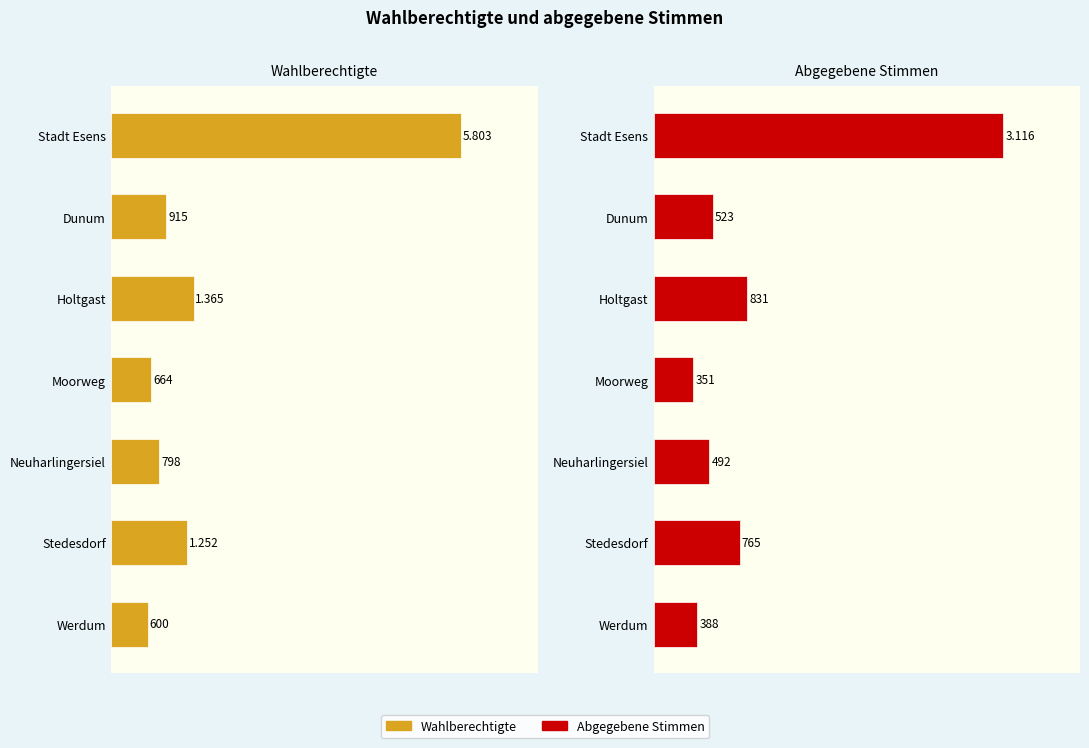

What is the greatest value displayed?

5803